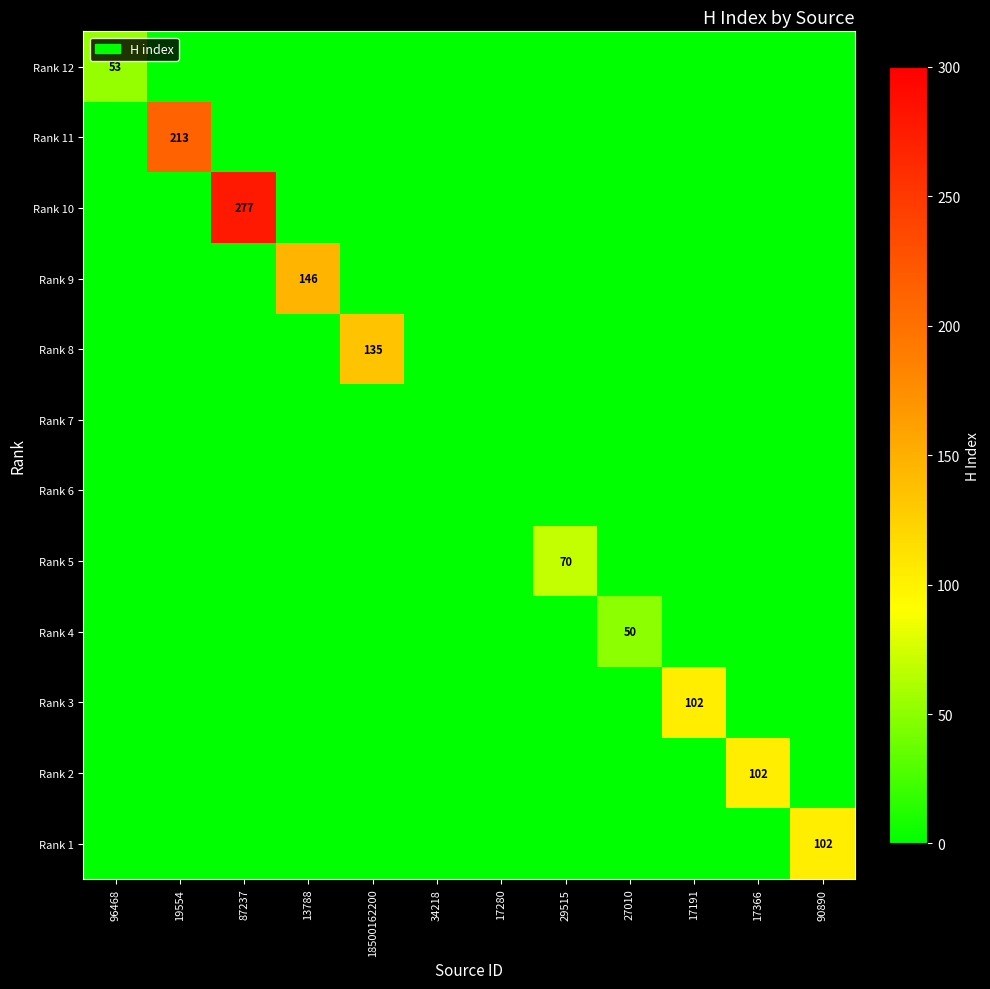

Is it true that Rank 8 equals 135 at 18500162200?

True